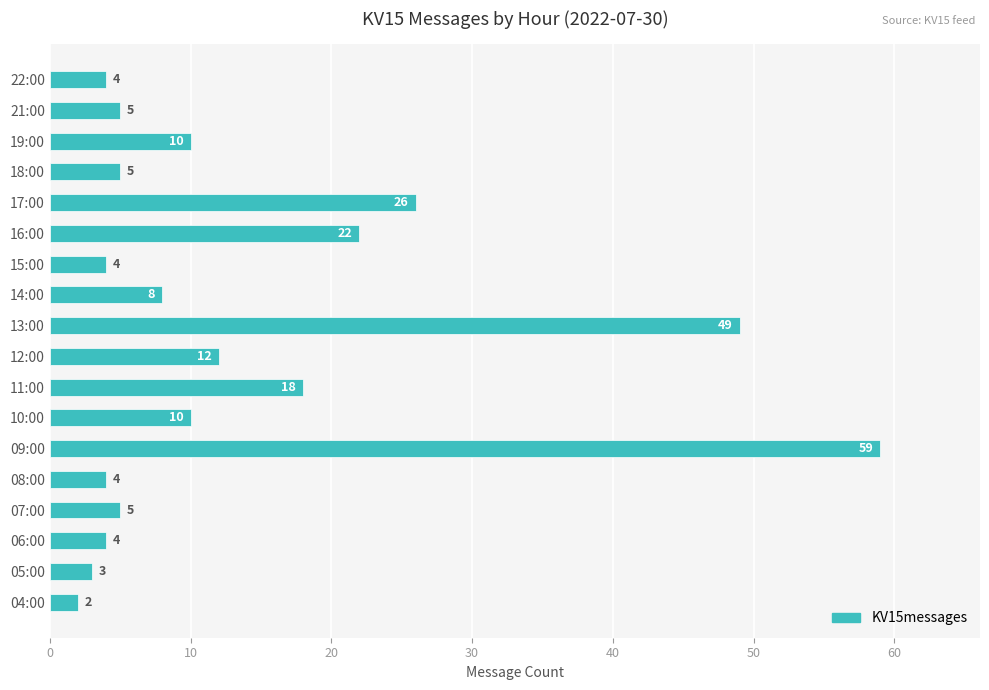

What is the difference between the maximum and minimum values?

57